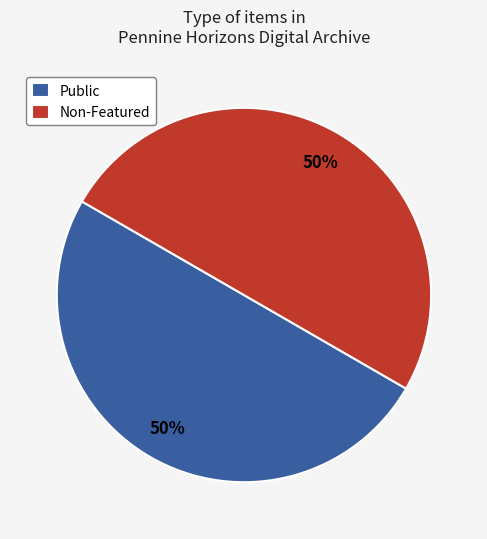

Count the number of slices in the pie.

2